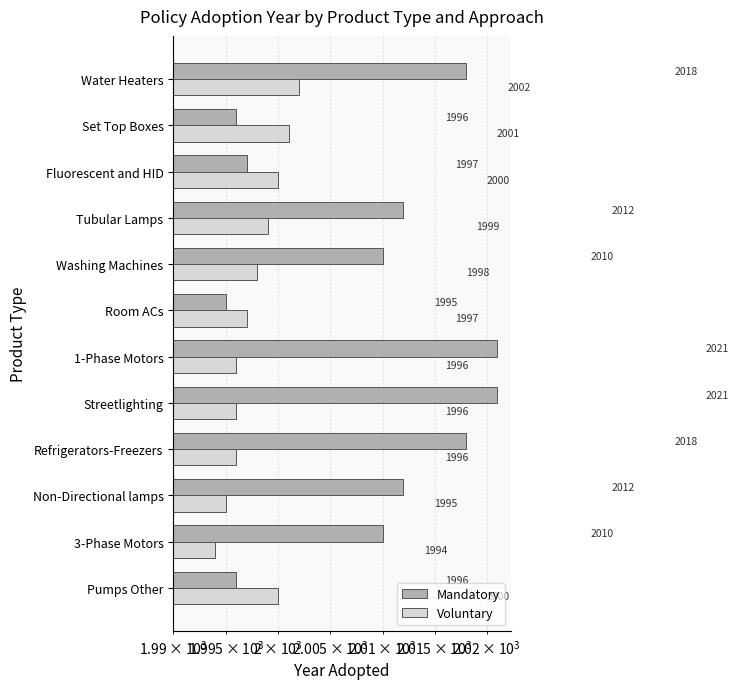

Which has a higher value, Set Top Boxes or Fluorescent and HID?

Fluorescent and HID